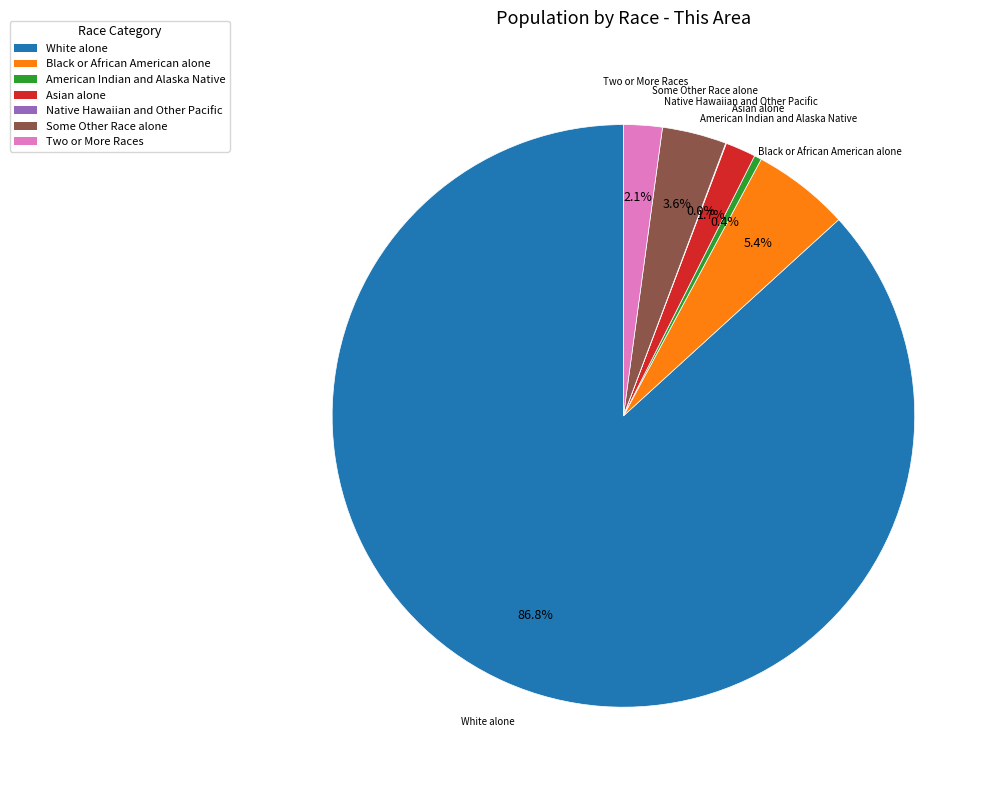

Which slice is the largest?

White alone